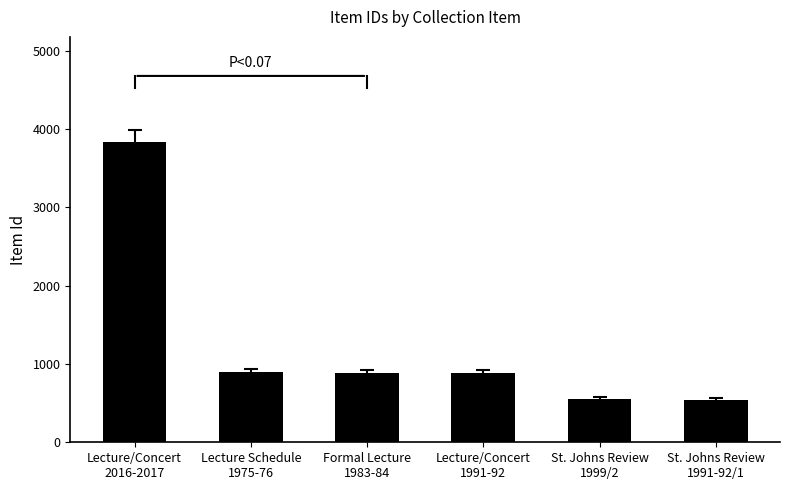

What is the label of the 1st bar from the left?

Lecture/Concert
2016-2017